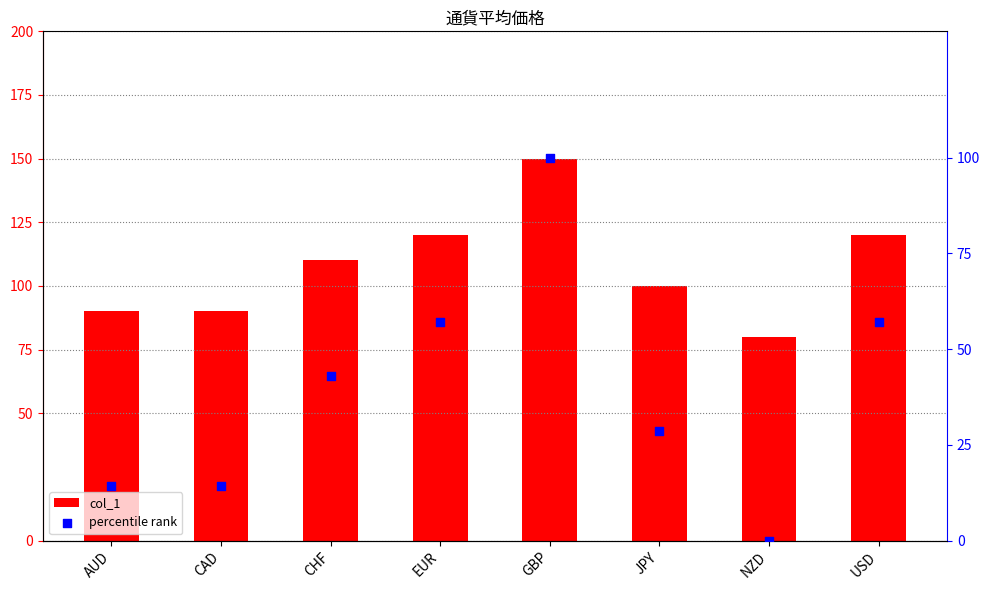

Which series contains the lowest Y value?

percentile rank